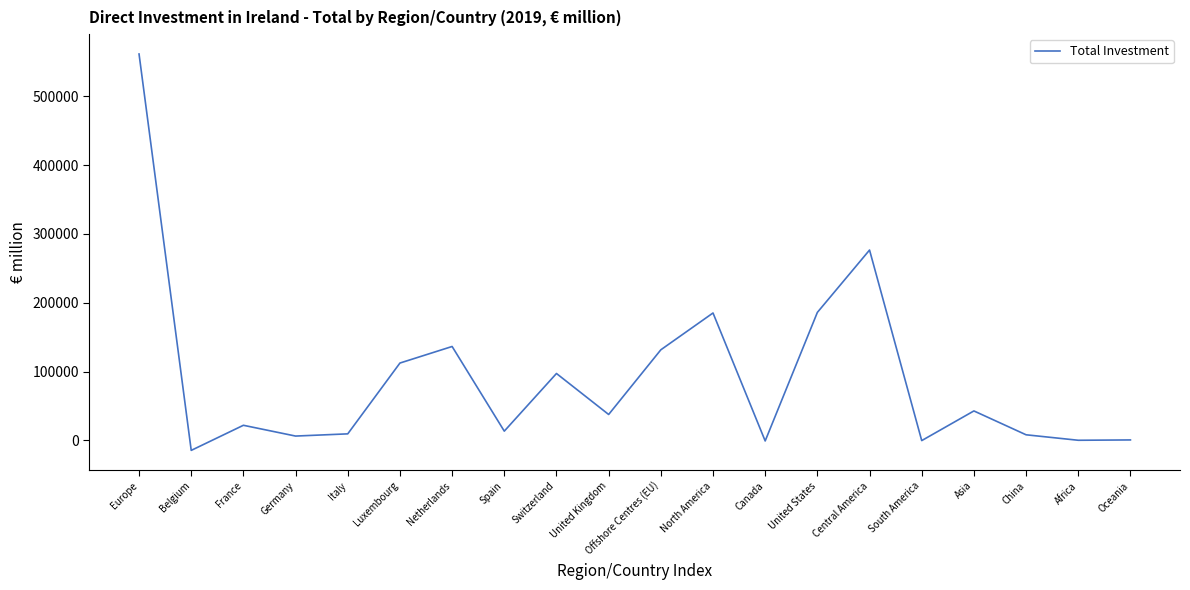

Count the number of data series in this chart.

1